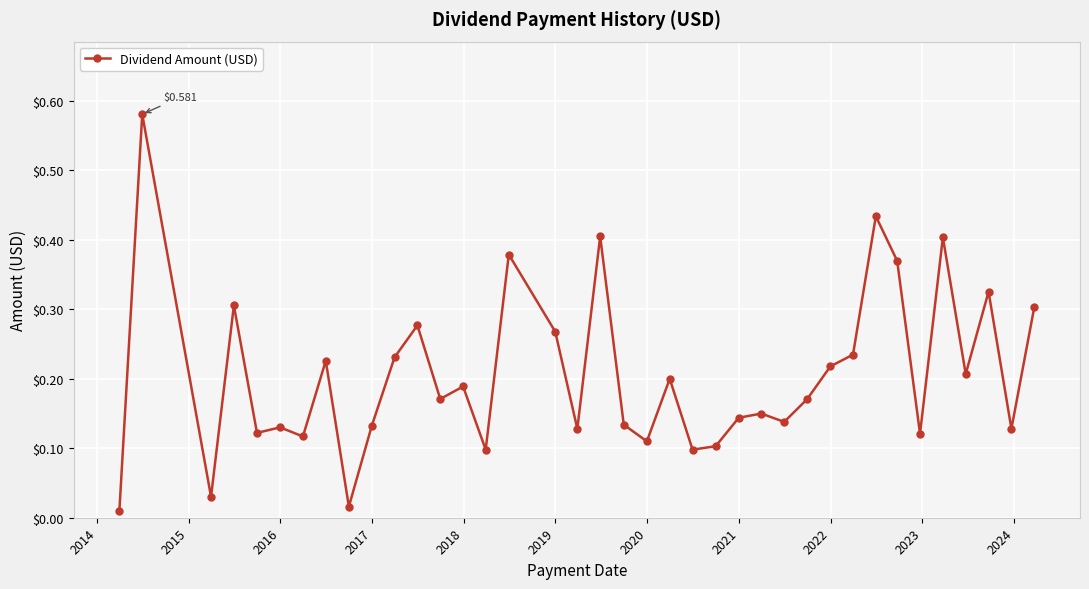

How many data points does each series have?

38